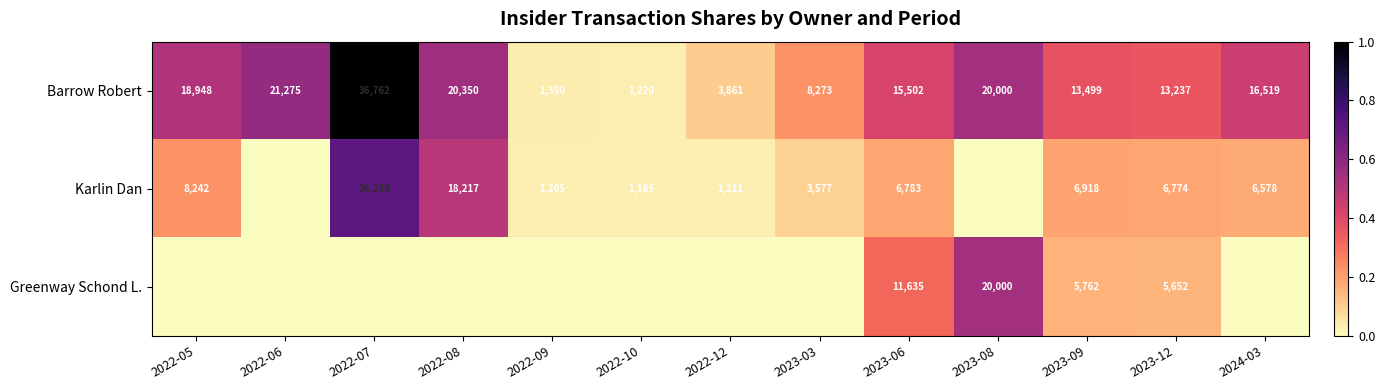

What is the difference between the highest and lowest values at 2023-06?

8719